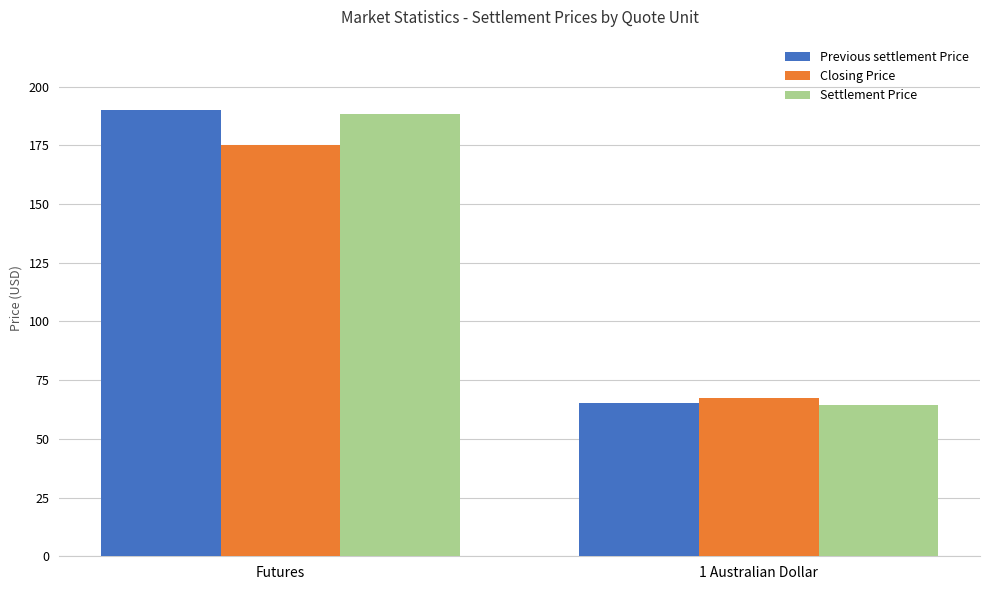

What is the label of the 2nd bar from the left?

1 Australian Dollar